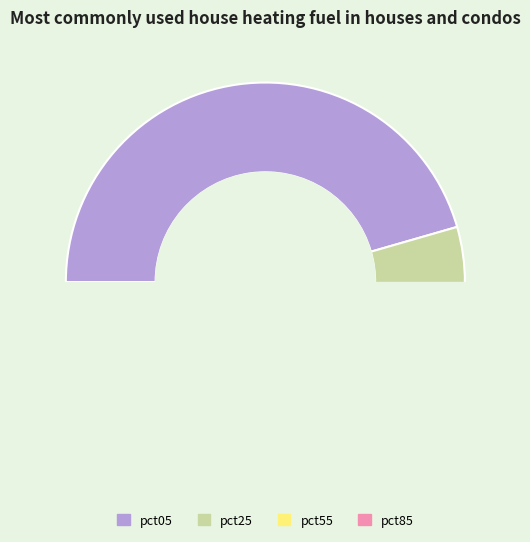

Which category has the biggest portion of the pie?

pct05